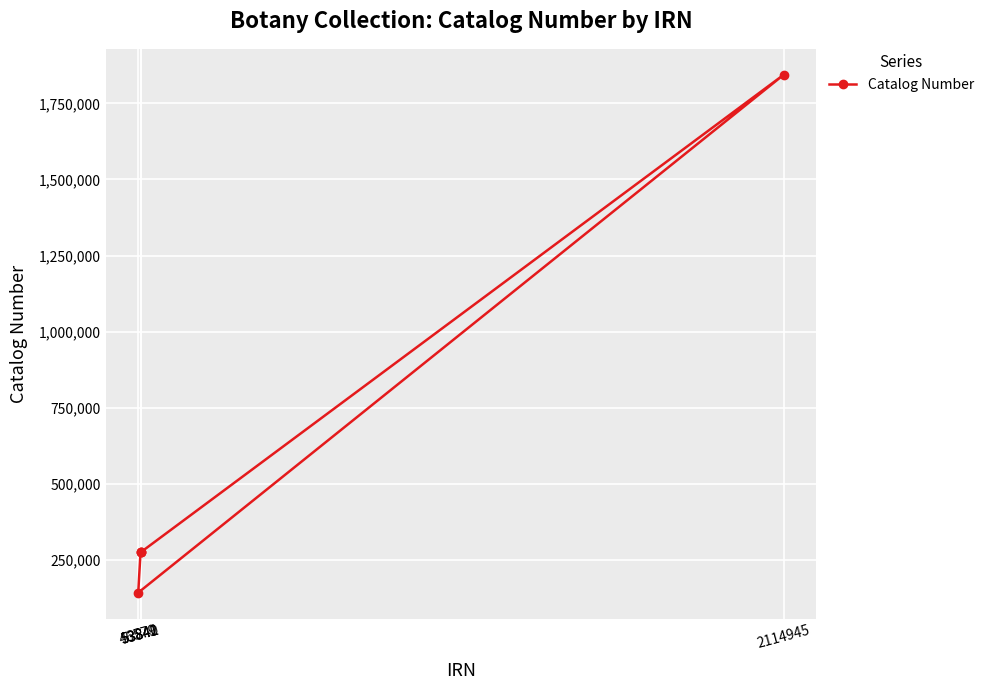

What is the sum of all values?

2810787